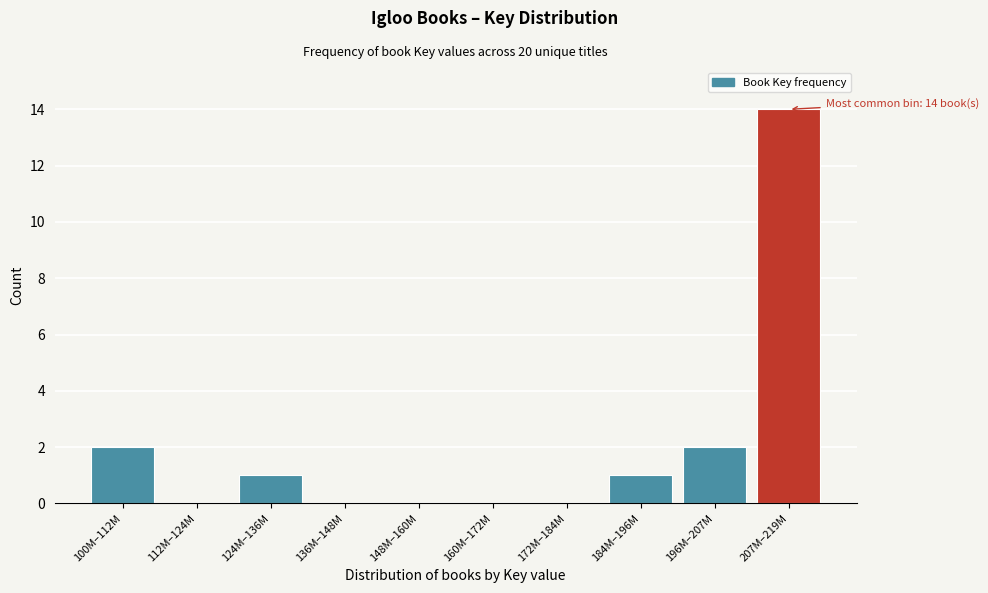

Reading left to right, transcribe all the data shown in this chart.

100M–112M=2	112M–124M=0	124M–136M=1	136M–148M=0	148M–160M=0	160M–172M=0	172M–184M=0	184M–196M=1	196M–207M=2	207M–219M=14